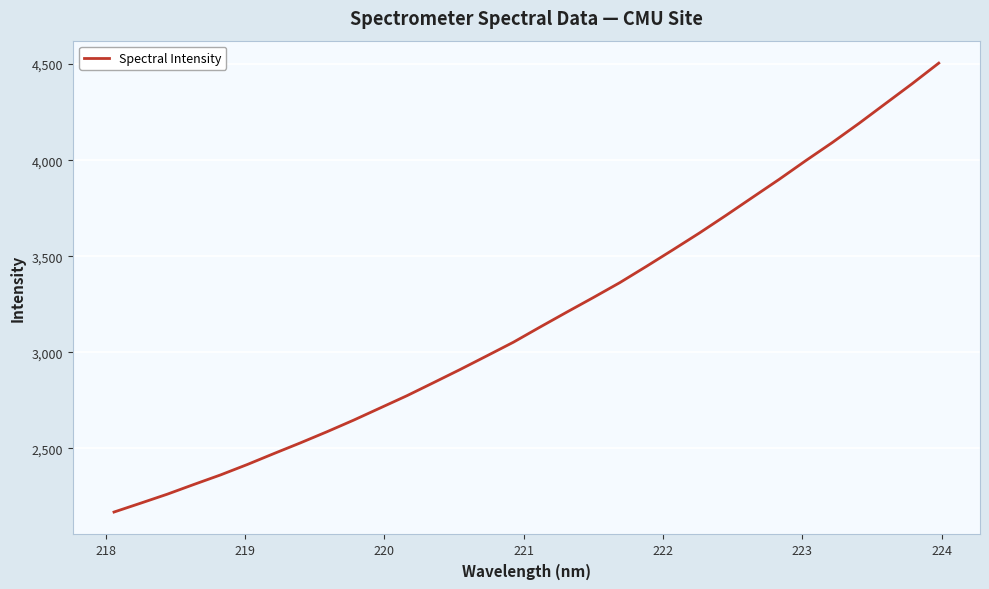

What is the difference between the maximum and minimum values?

2335.7